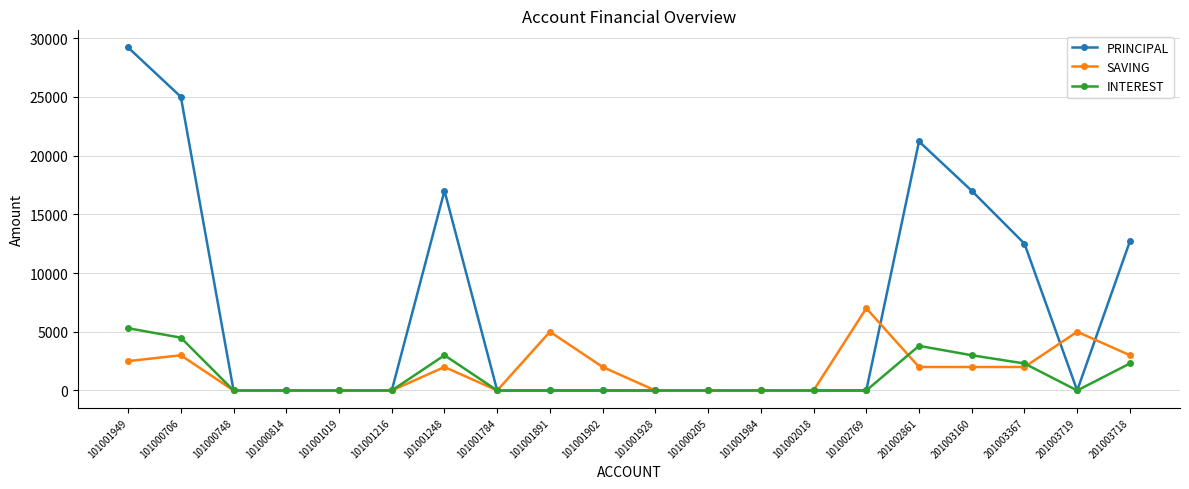

Which label corresponds to the largest value in the chart?

101001949